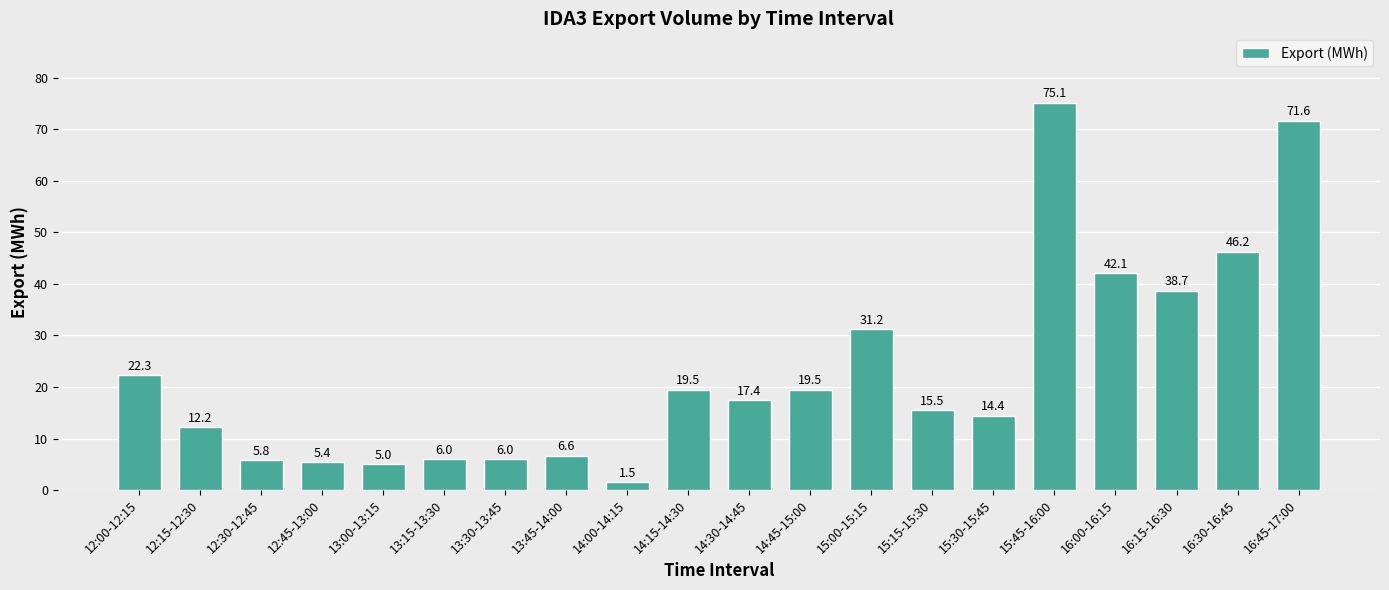

Reading left to right, list all the values displayed in this chart.

22.3	12.2	5.8	5.4	5.0	6.0	6.0	6.6	1.5	19.5	17.4	19.5	31.2	15.5	14.4	75.1	42.1	38.7	46.2	71.6